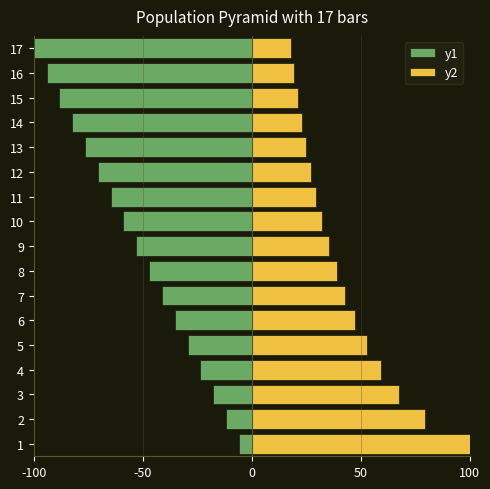

Is the value of y1 at 14 greater than the value of y2 at 7?

No